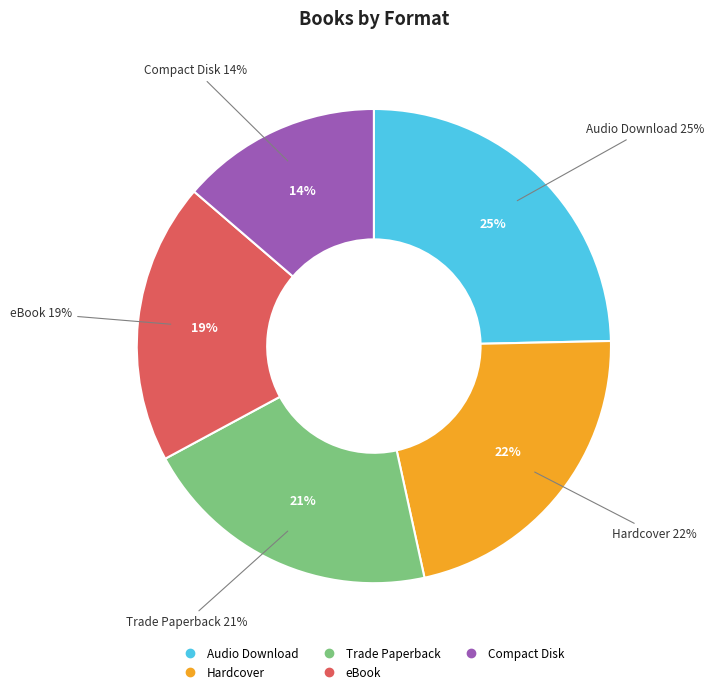

To the nearest percent, what is the average slice percentage?

20%